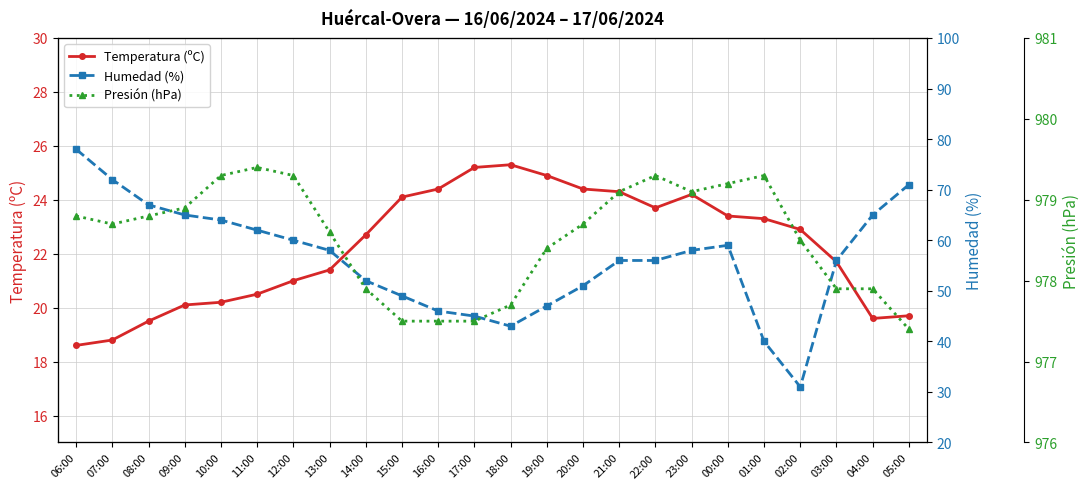

Between 01:00 and 13:00, which is larger?

01:00